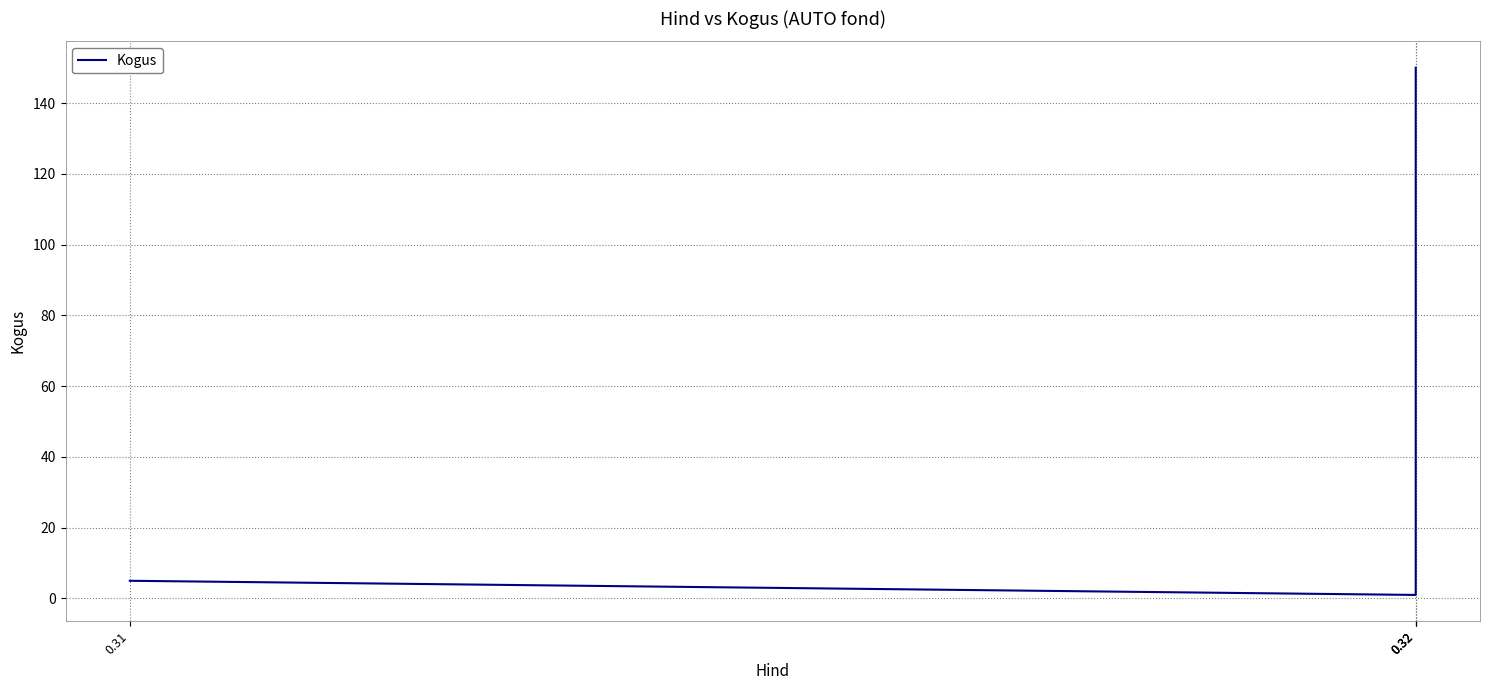

True or false: the data has more than 0 interior local peaks.

False